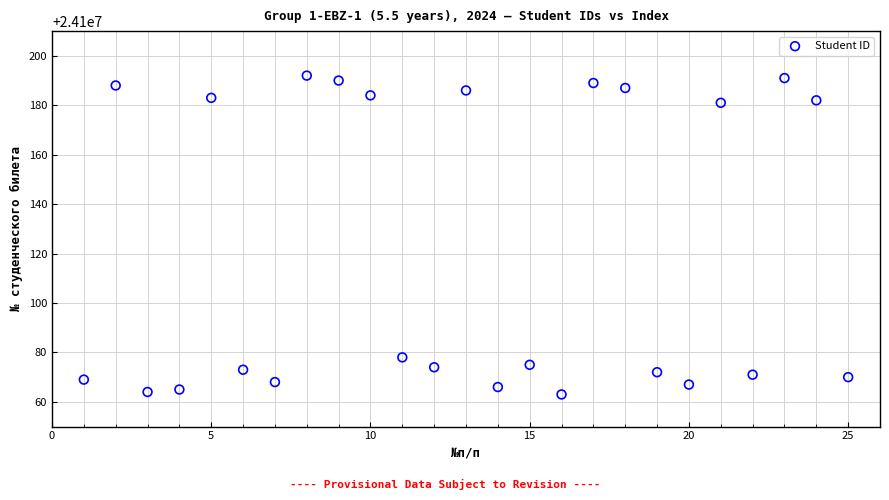

What is the range of Y values (max minus min)?

129